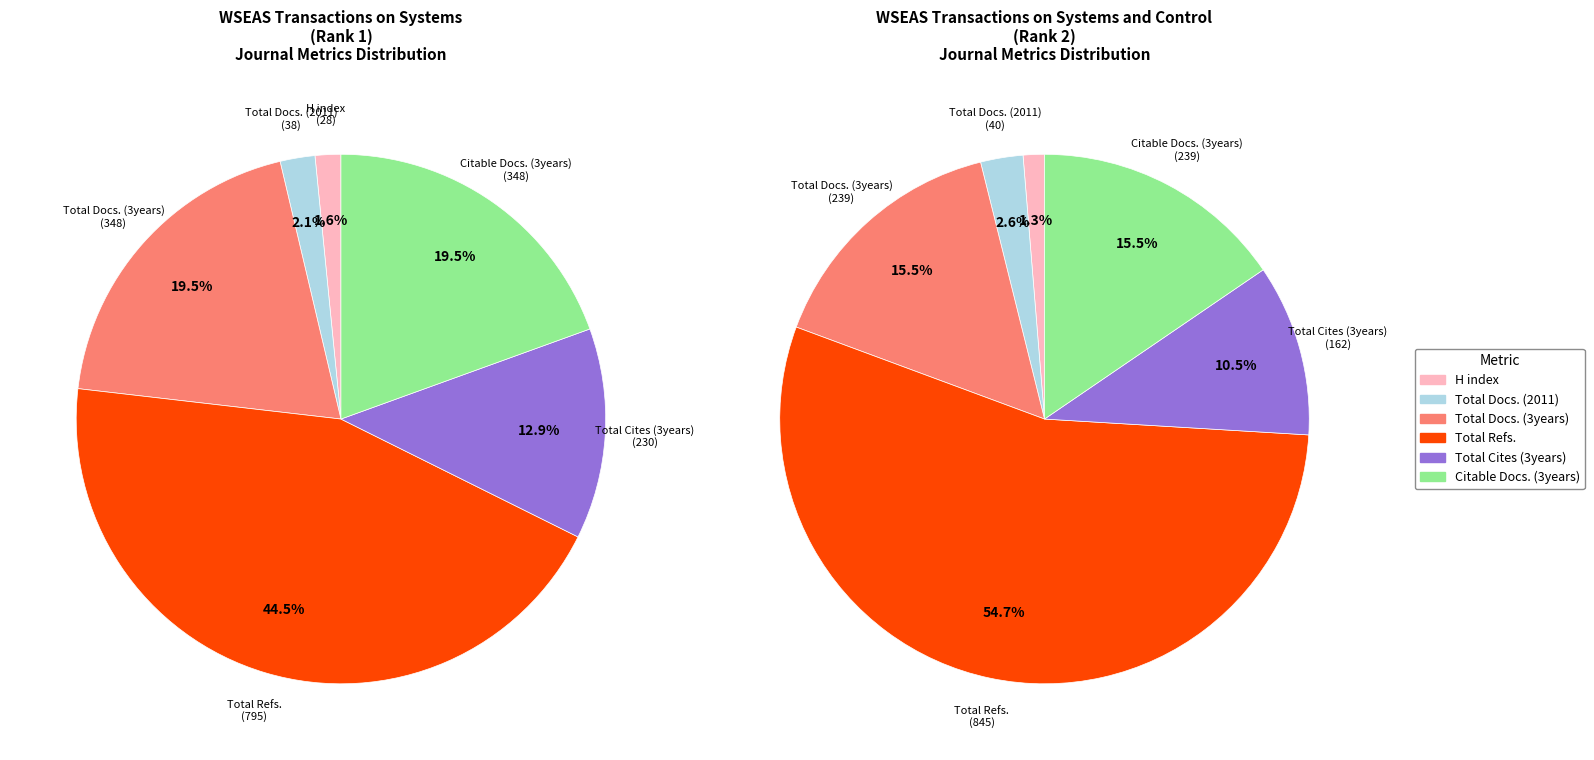

Between WSEAS Transactions on Systems and WSEAS Transactions on Systems and Control, which is larger?

WSEAS Transactions on Systems